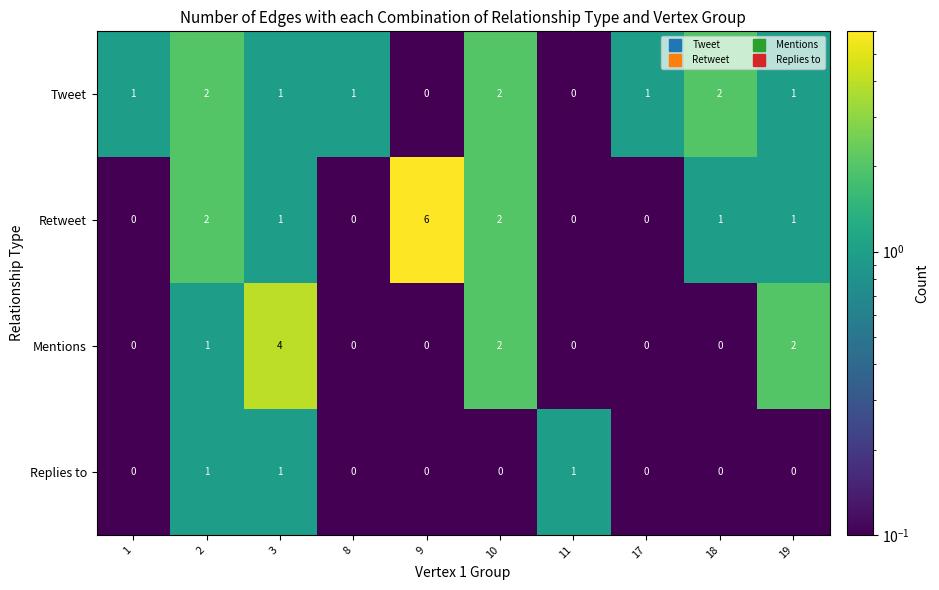

How many data points does each series have?

10